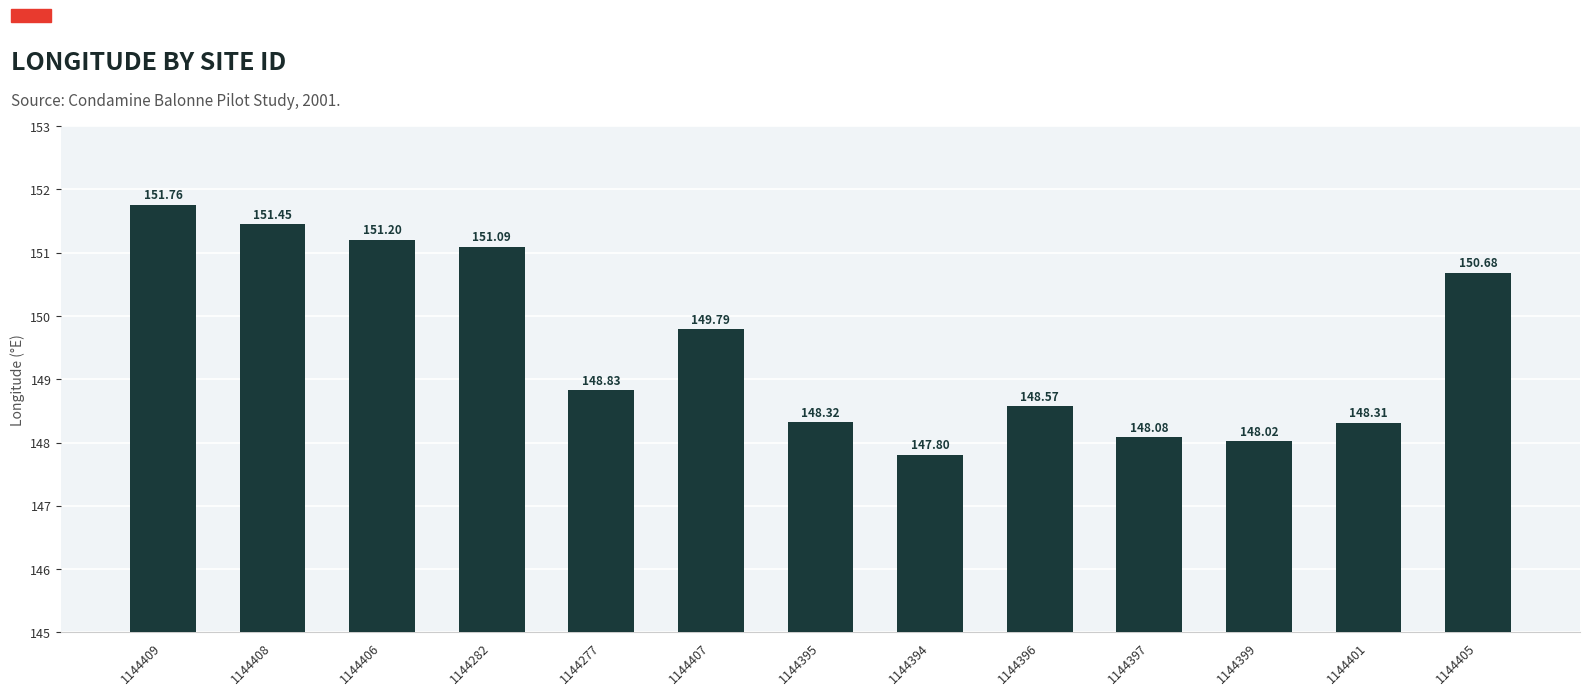

At which label does the data first exceed 148?

1144409